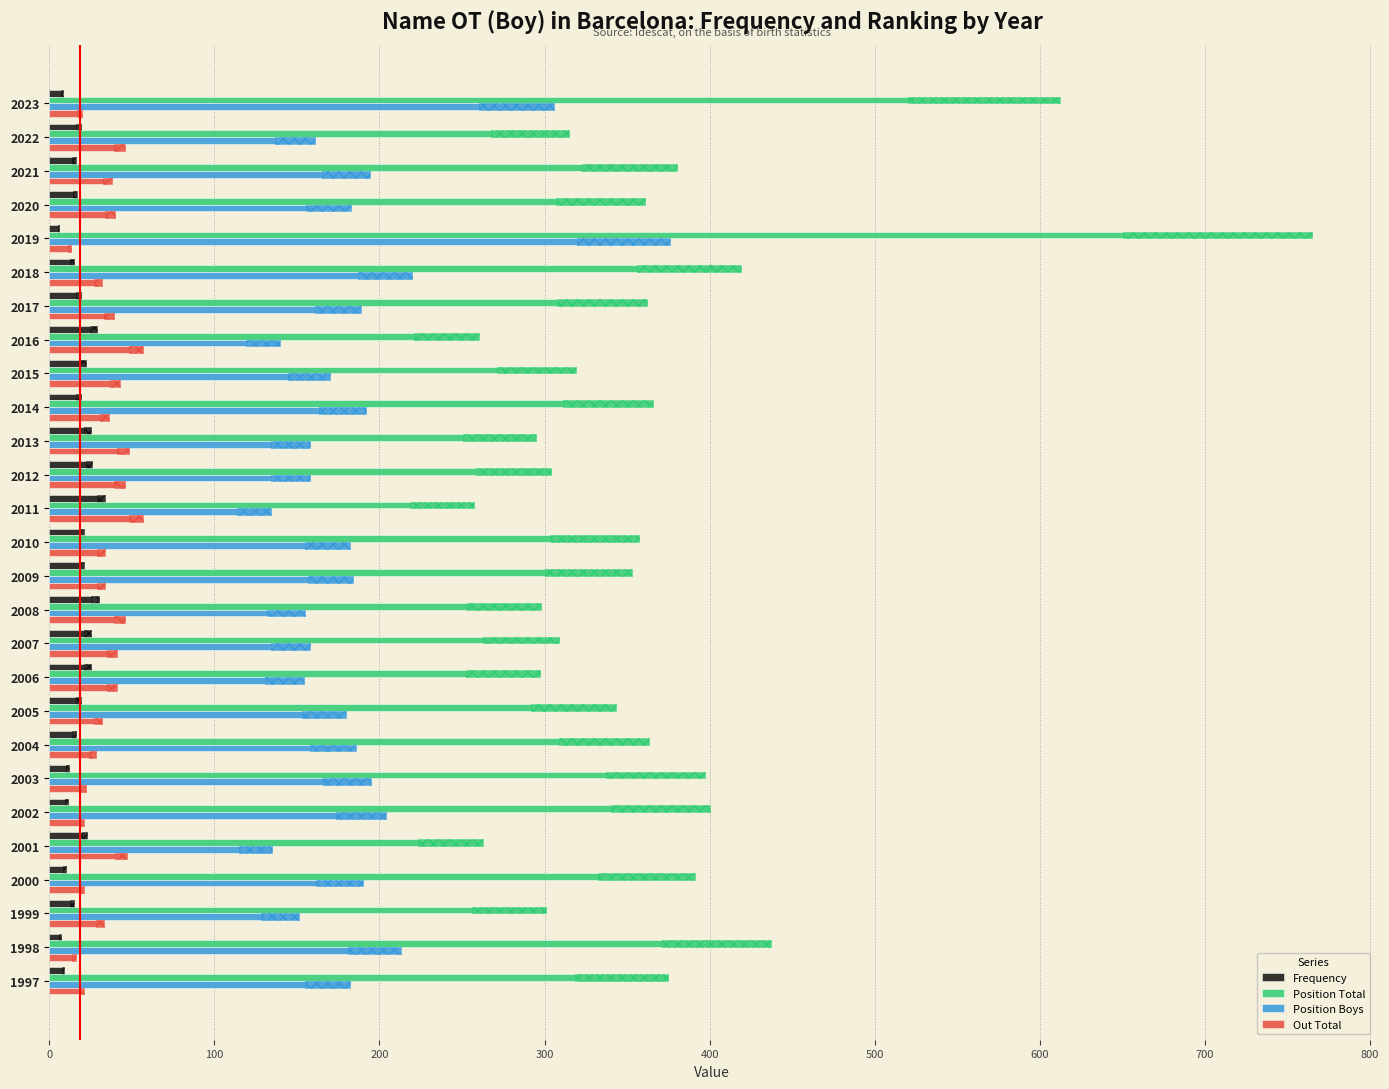

At how many categories does at least one series exceed 638?

1